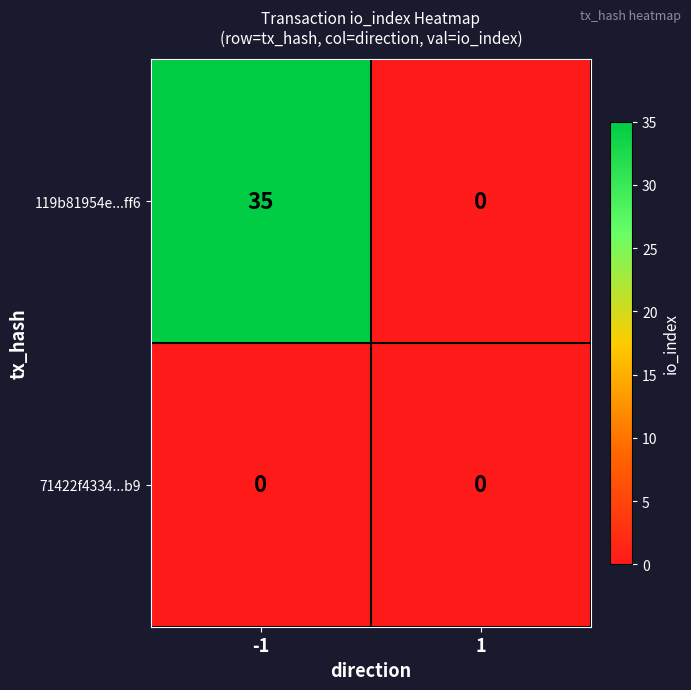

At how many categories does at least one series exceed 31?

1